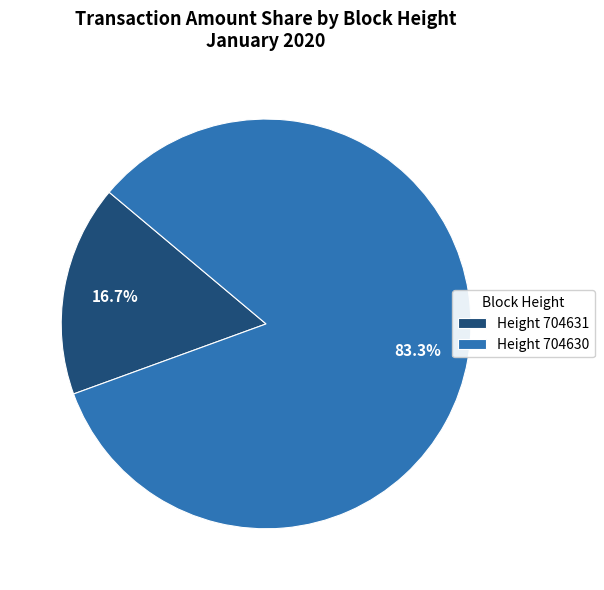

Rank the categories by value from highest to lowest.

Height 704630, Height 704631